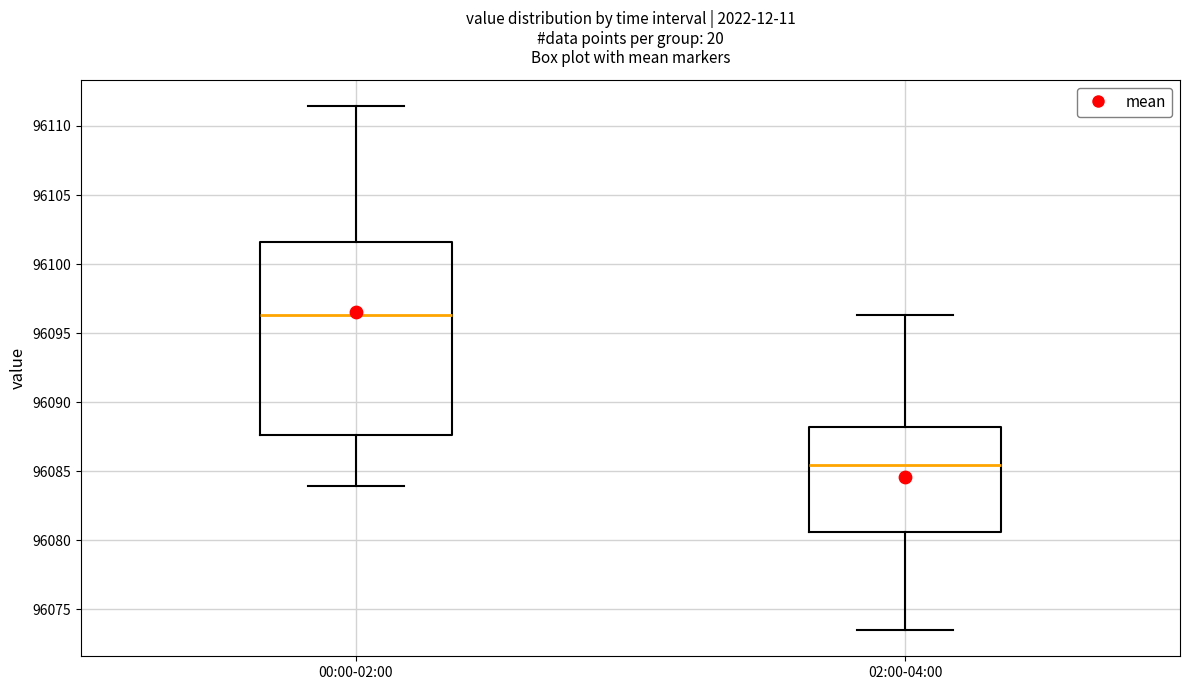

Which box's median line is the highest?

00:00-02:00